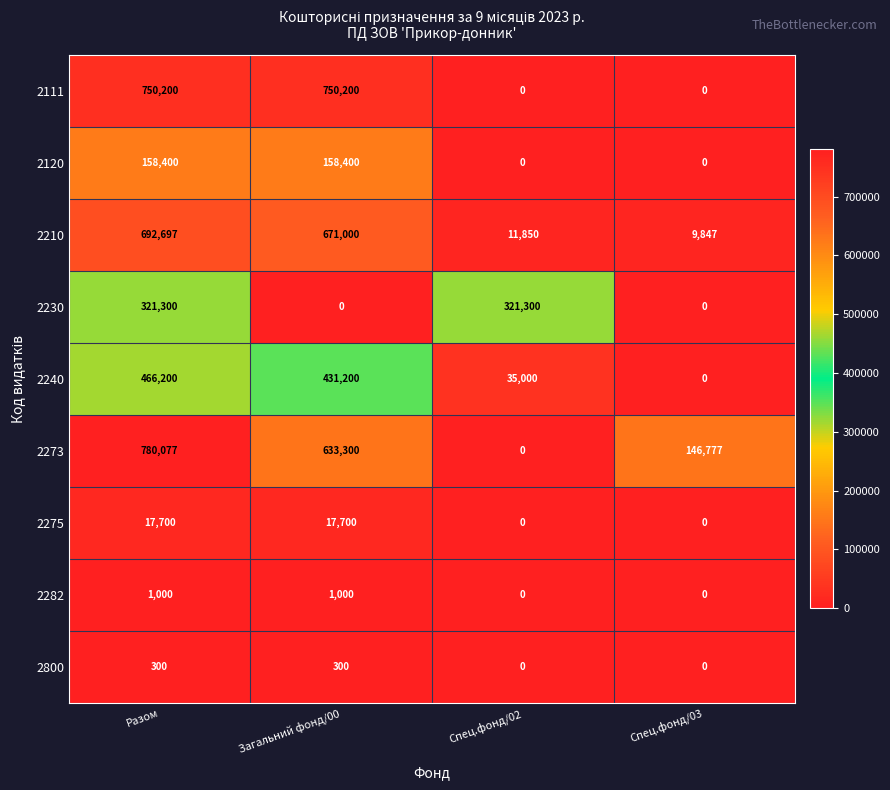

What is the highest value of the 2273 series?

780077